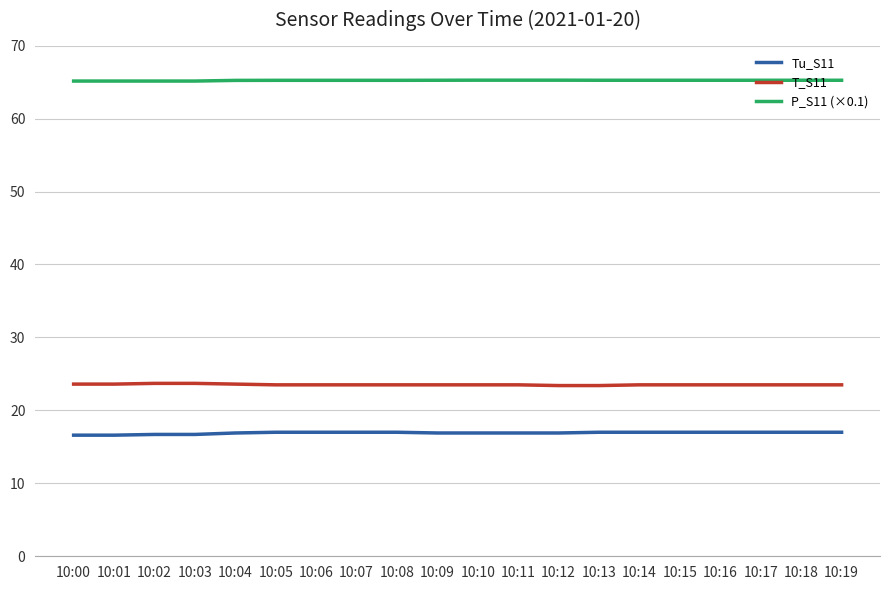

Rank the series at 10:01 from lowest to highest value.

Tu_S11, T_S11, P_S11 (×0.1)